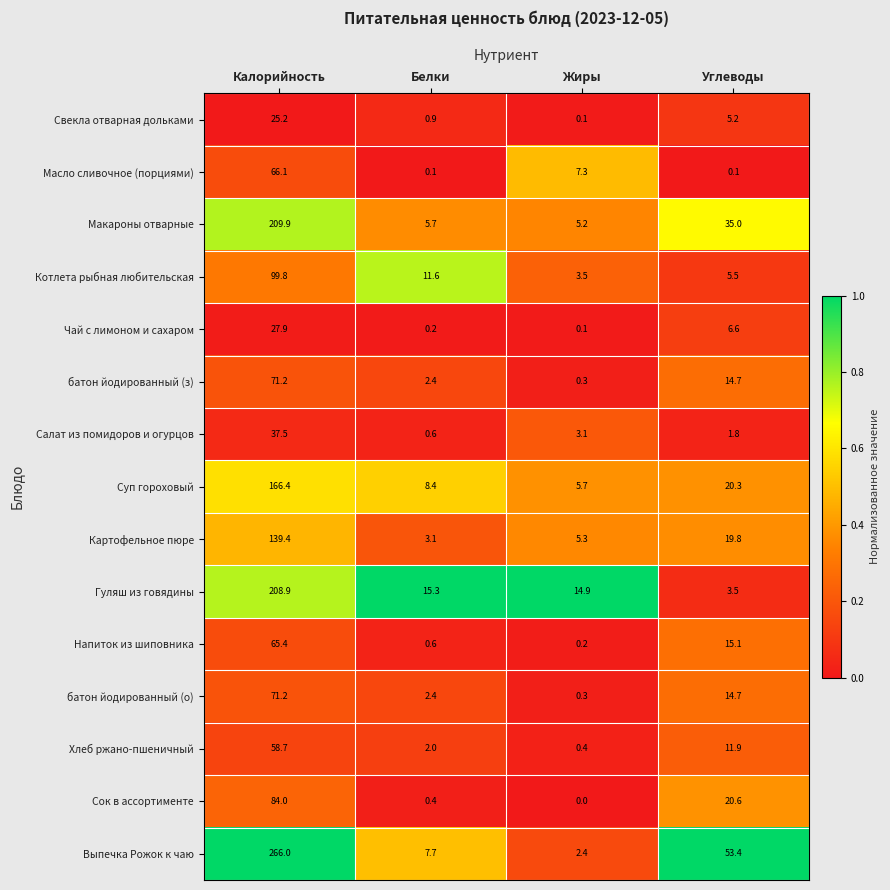

What is the sum of all Суп гороховый values?

200.8